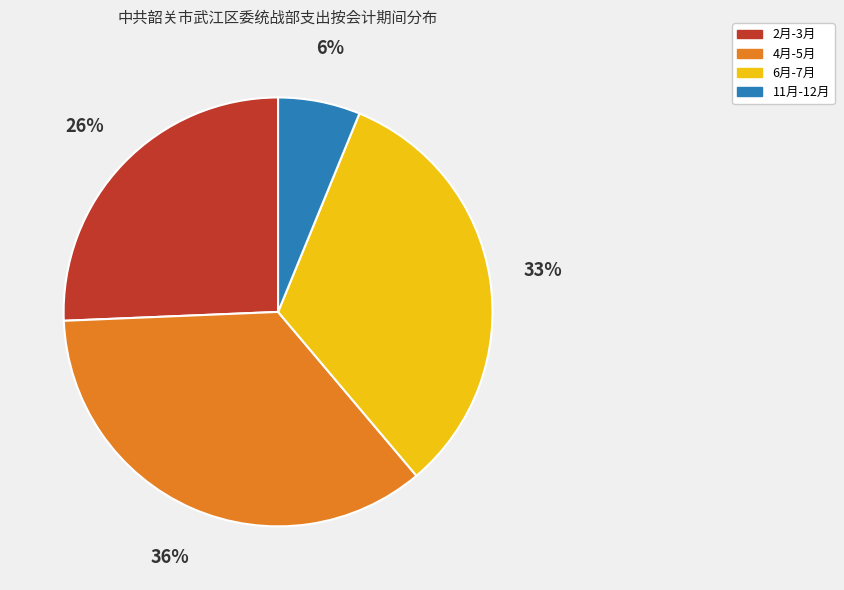

To the nearest percent, what is the average slice percentage?

25%